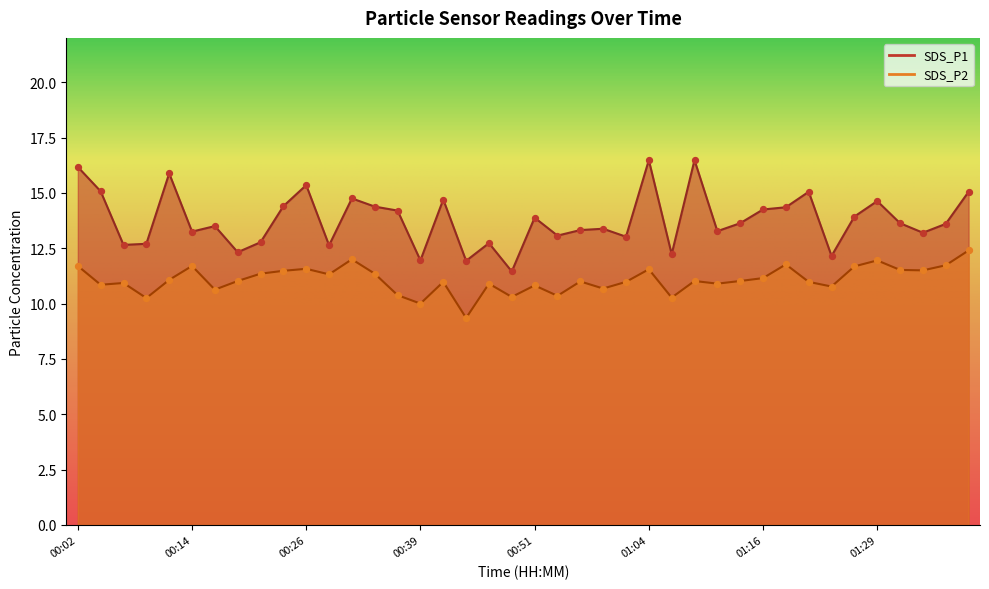

What are all the series names shown in the legend?

SDS_P1, SDS_P2